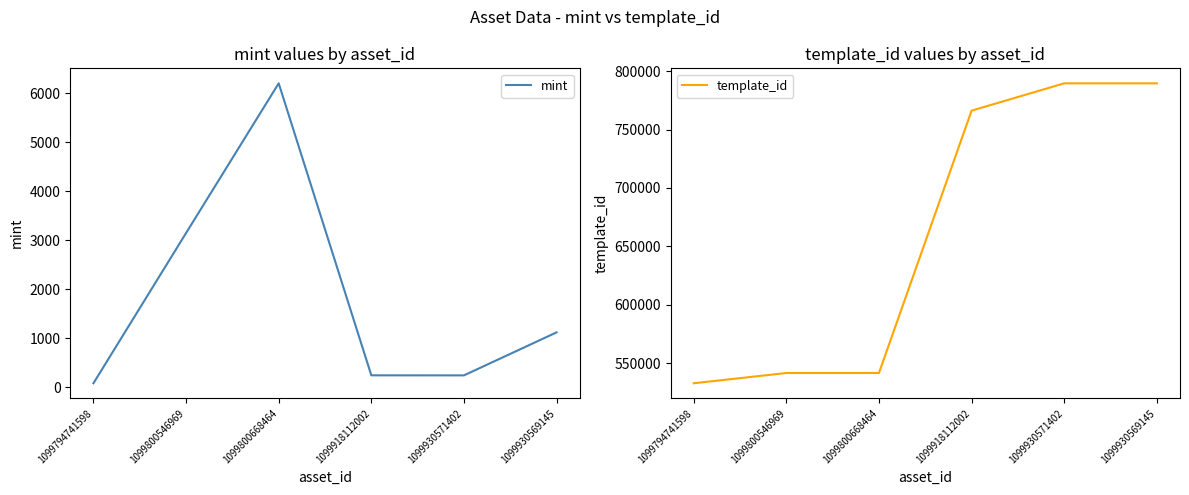

What is the value of the template_id point at the 6th from the left?

789638